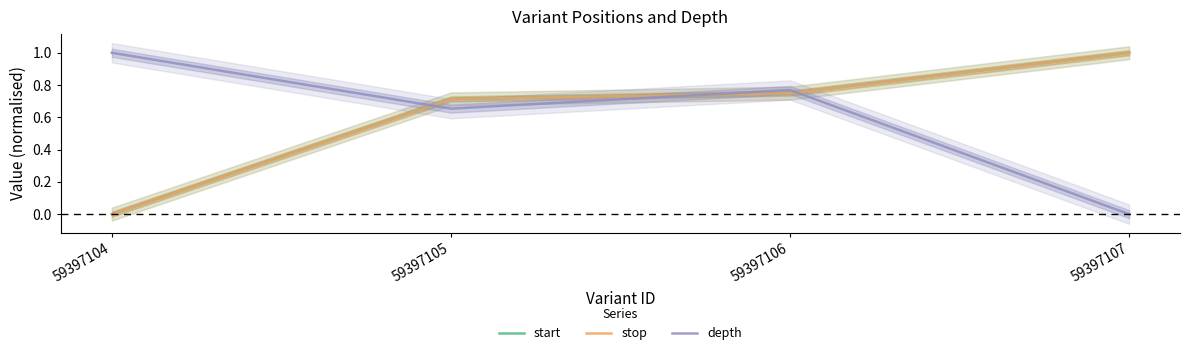

The start series shows 0.8 at 59397106. True or false?

True